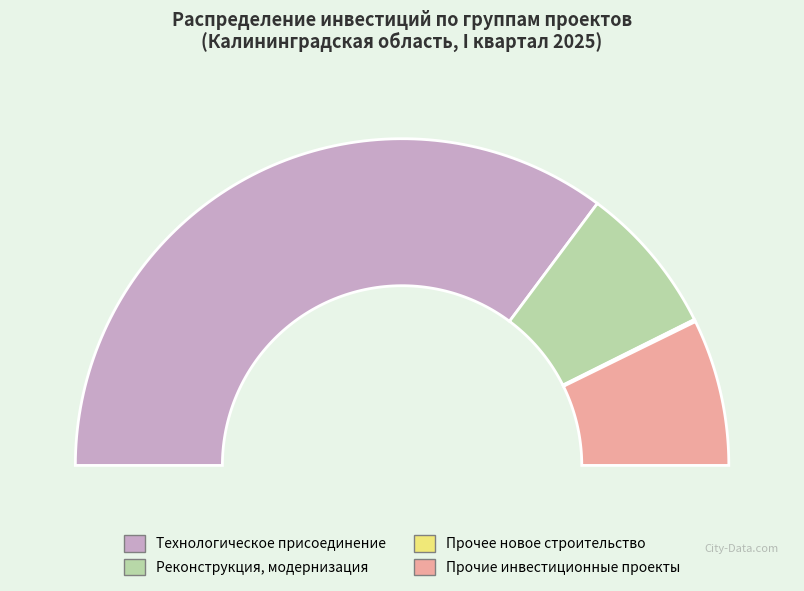

Does Прочее новое строительство account for over 50% of the chart?

No